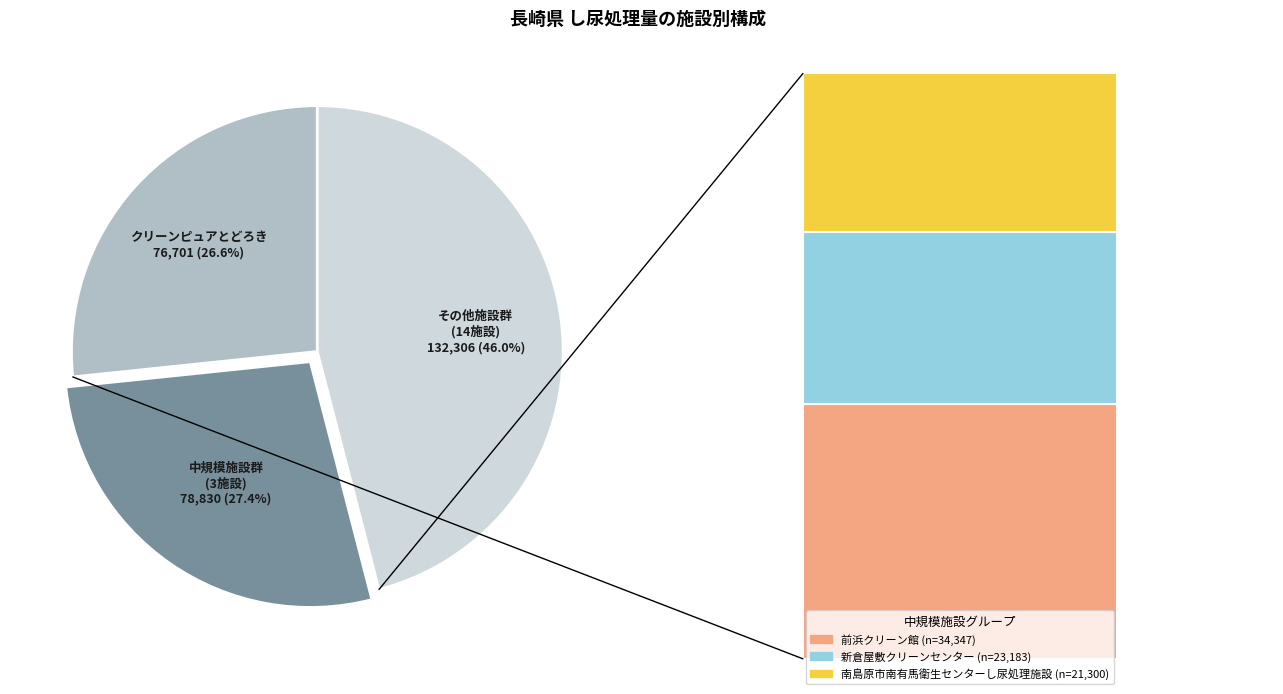

Is it true that 宇久衛生センター is 11% of the pie?

False